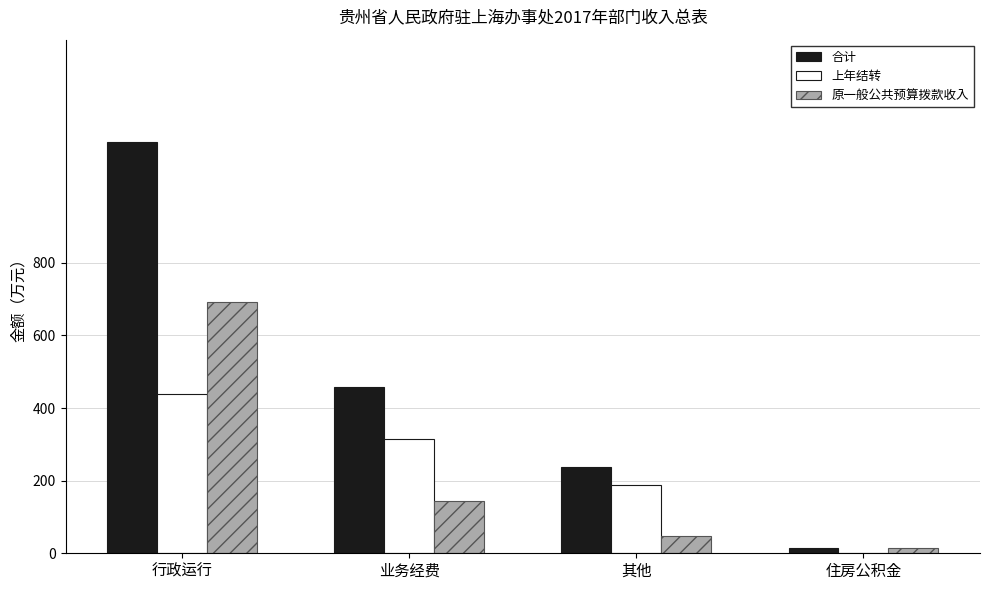

Is the value of 上年结转 at 住房公积金 greater than the value of 原一般公共预算拨款收入 at 业务经费?

No